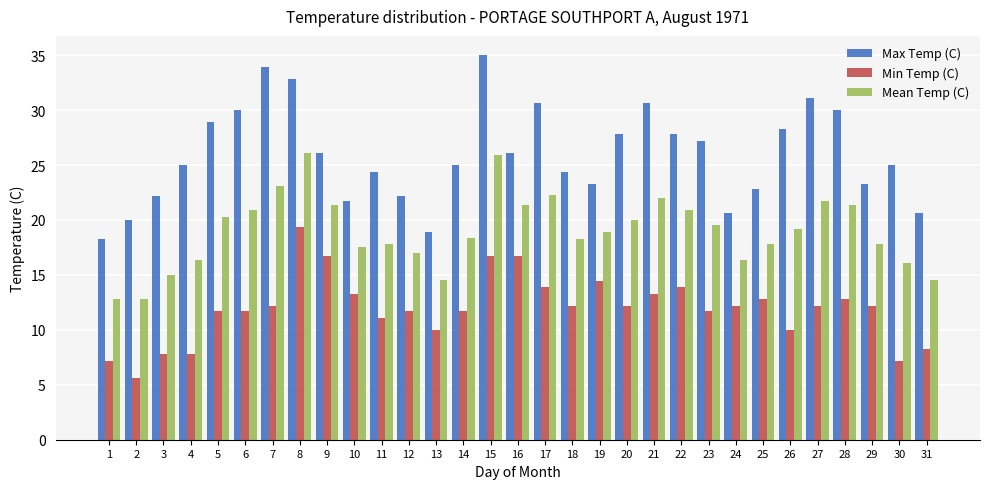

Are the bars grouped side by side (vs. stacked)?

Yes